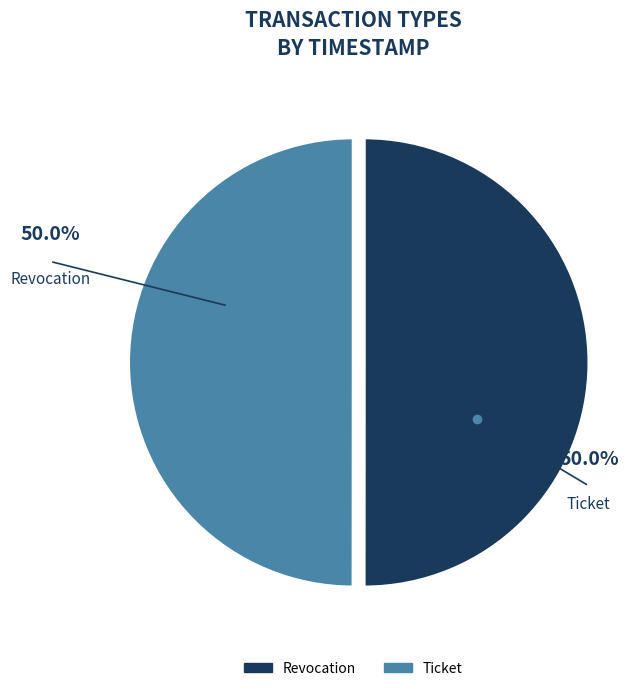

Which category has the smallest portion of the pie?

Ticket